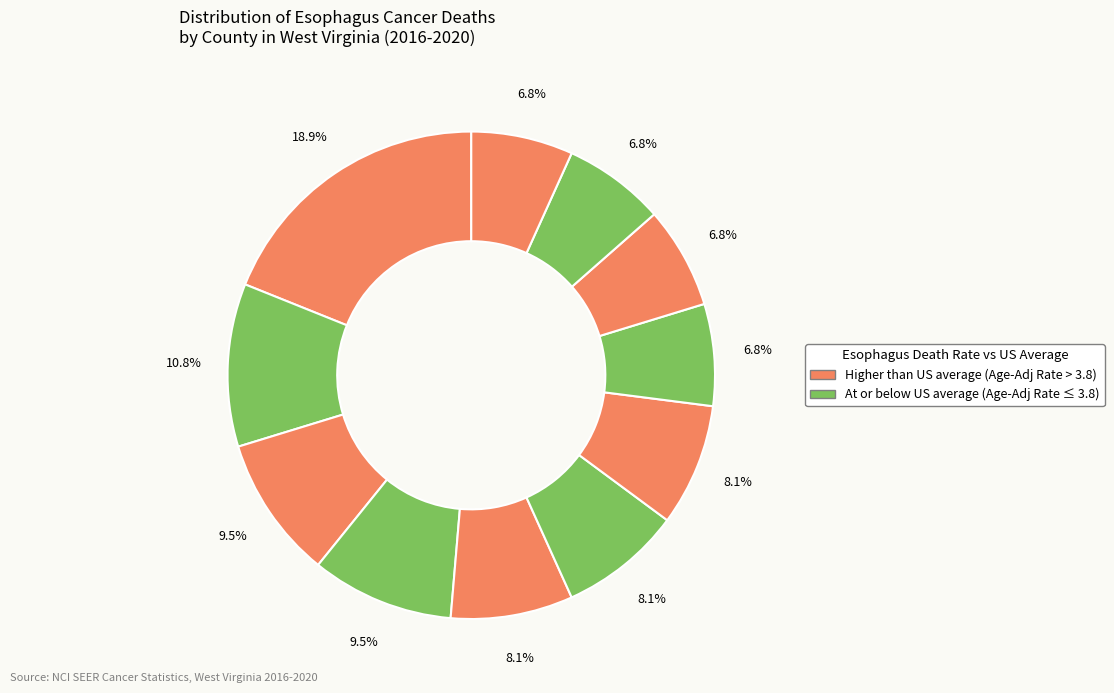

To the nearest percent, what is the difference between the largest and smallest slice percentages?

12%